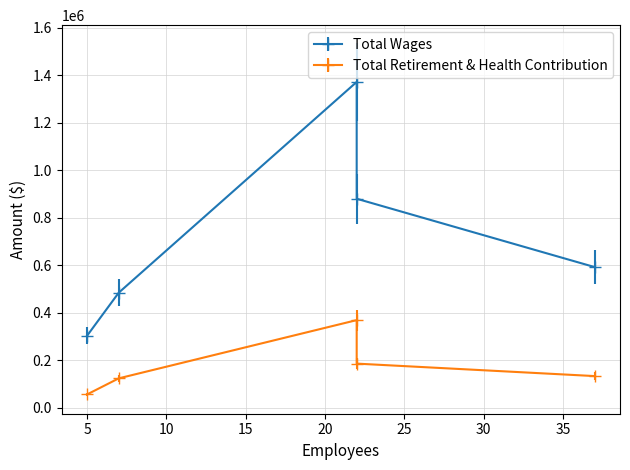

How many data points does each series have?

5